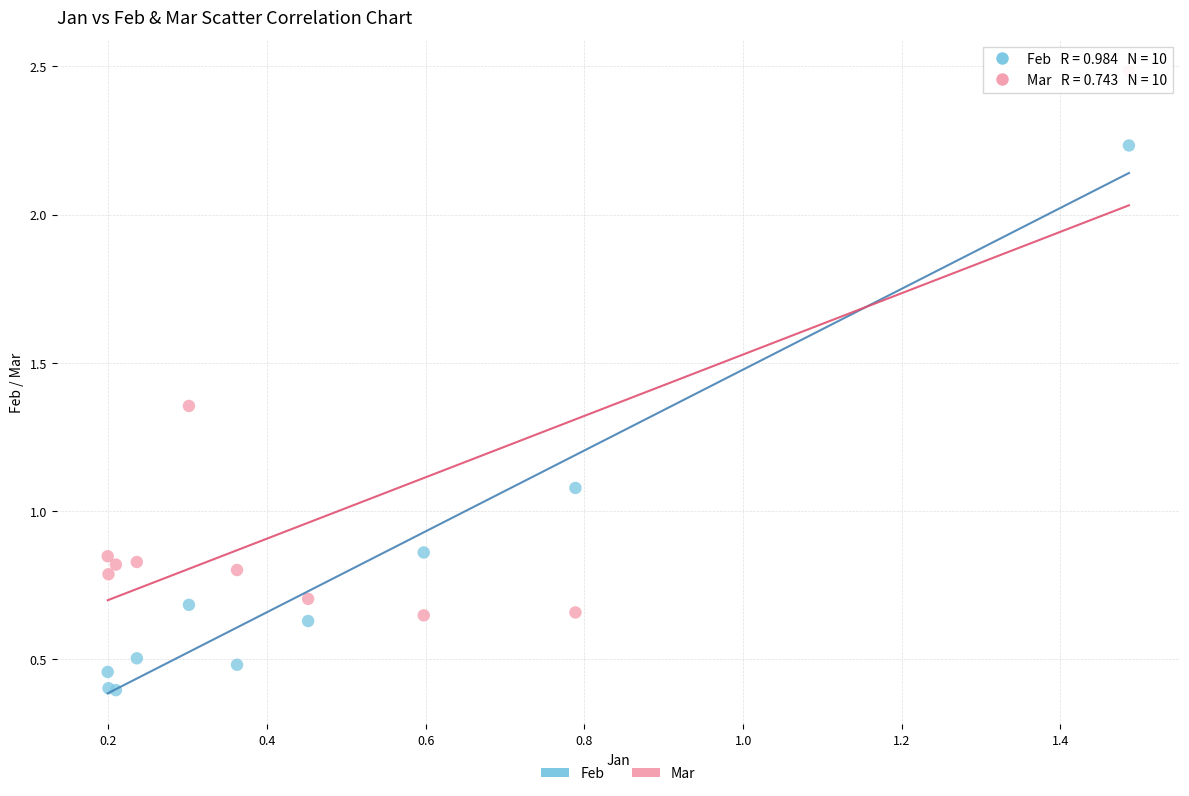

Which series reaches the maximum Y coordinate?

Mar